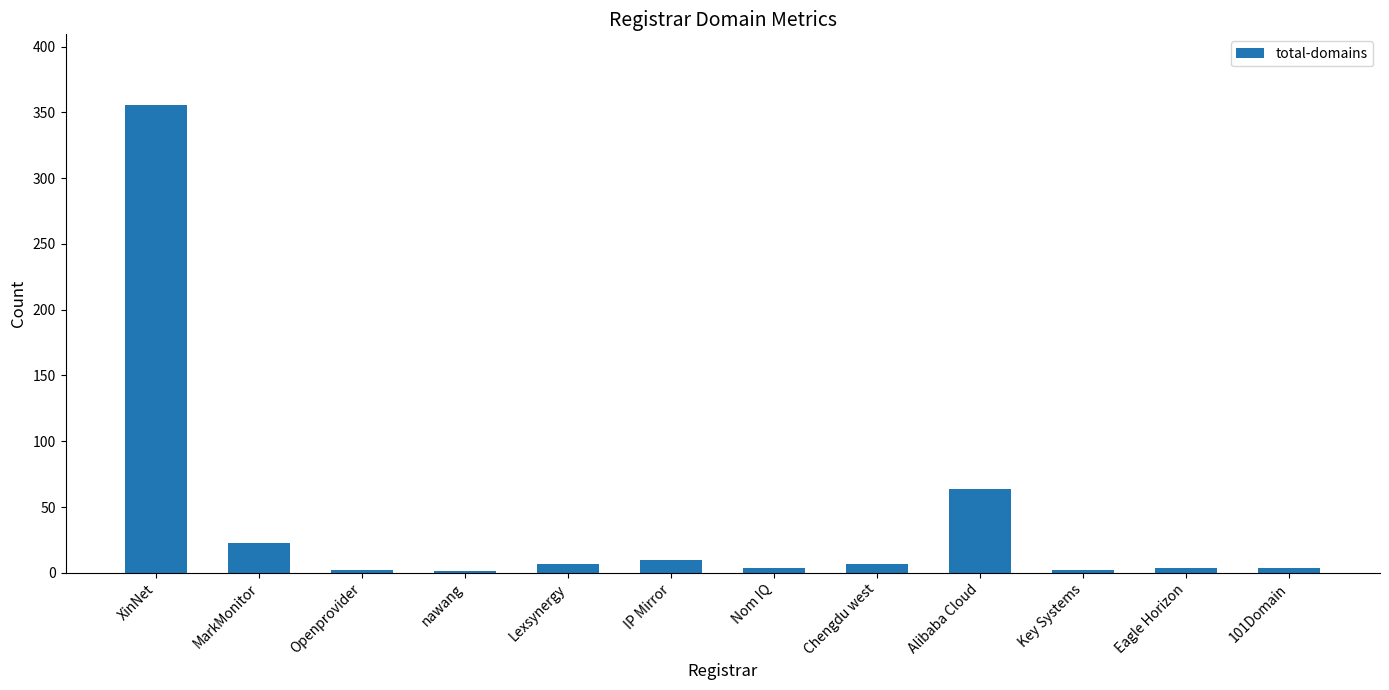

What is the greatest value displayed?

356